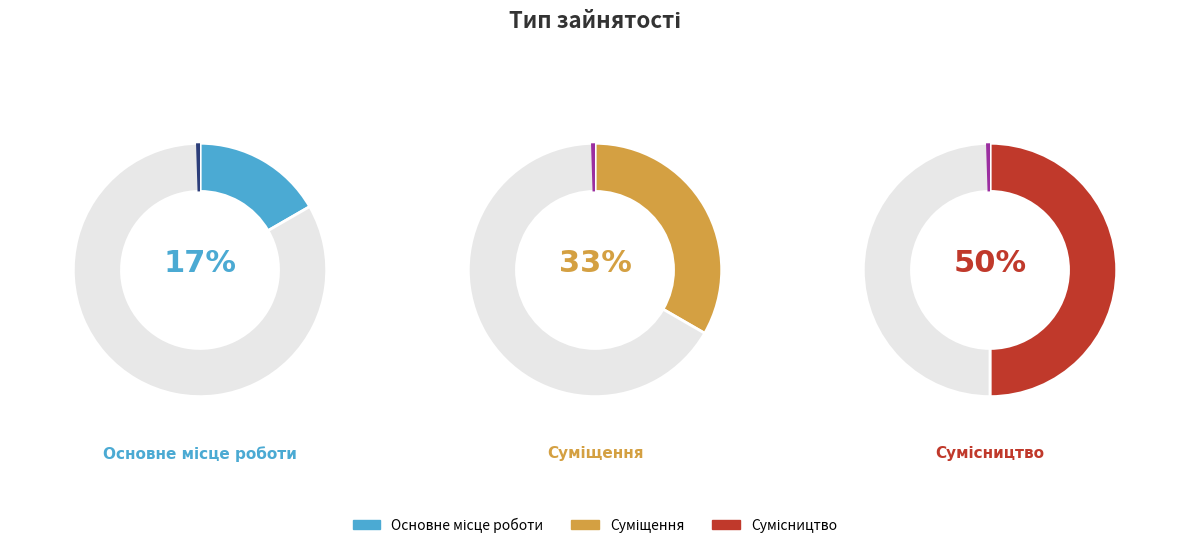

To the nearest percent, what is the average slice percentage?

33%